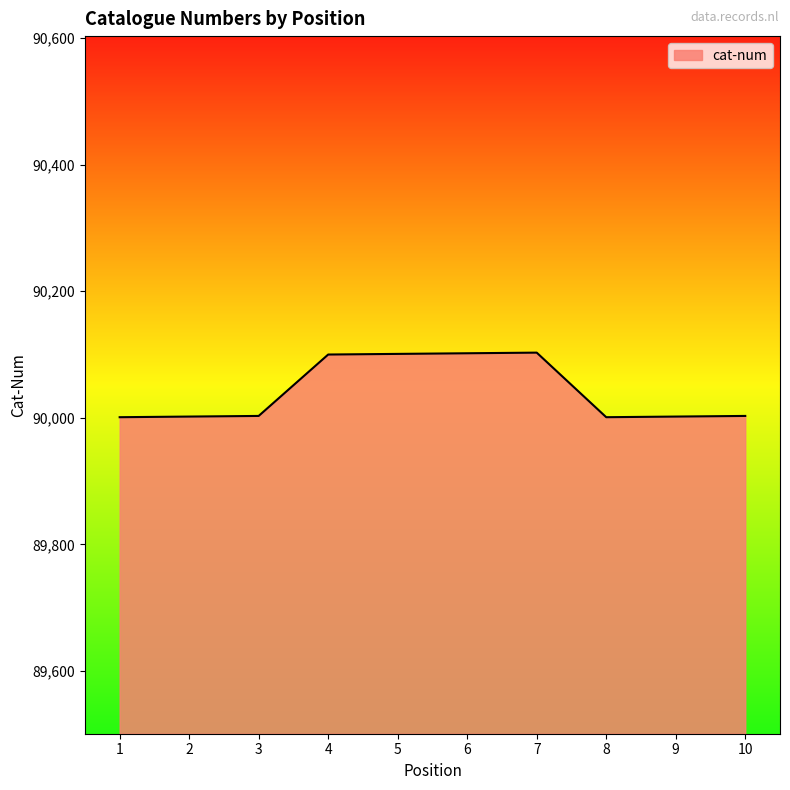

True or false: there are more than 0 points higher than both neighbors.

True